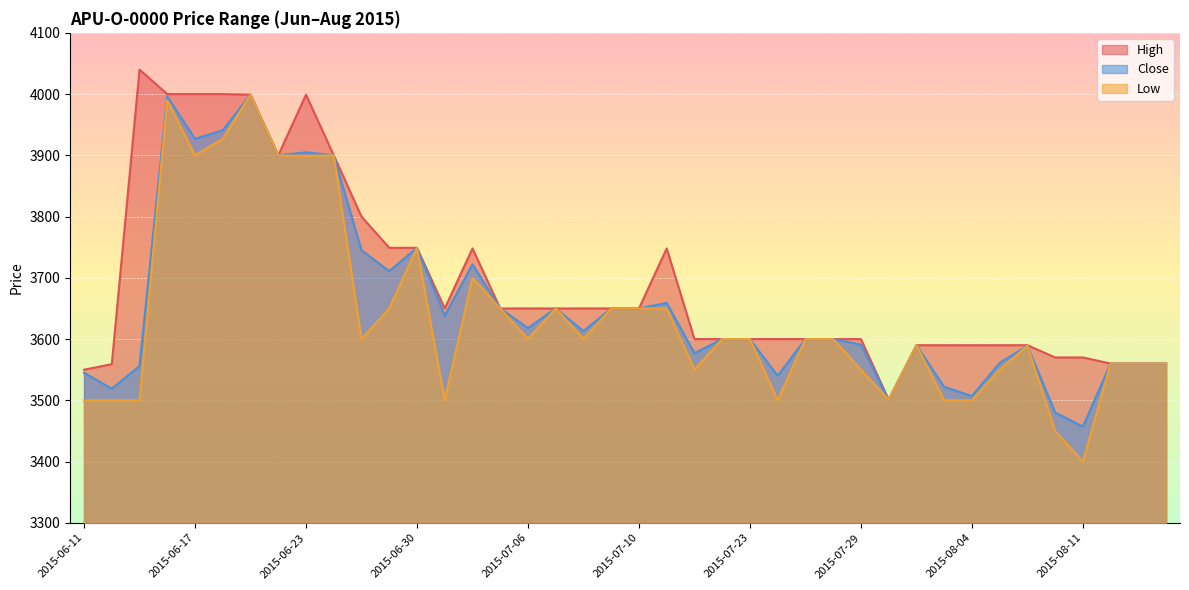

What is the highest value of the Close series?

3999